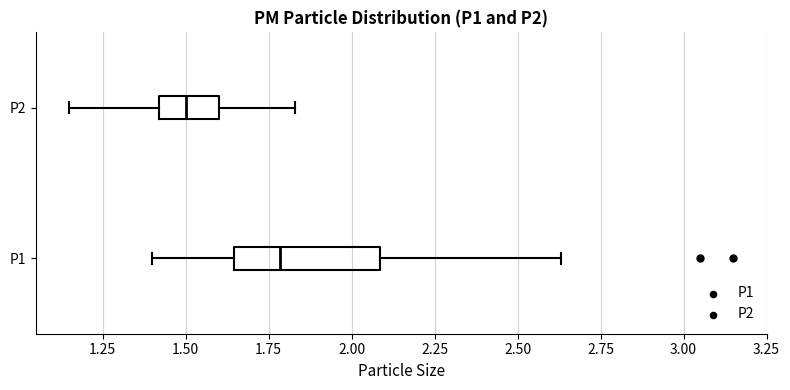

Where does the right whisker of the box for P1 end on the x-axis? The values are not printed on the chart, so give them approximately, as read against the axis.

2.65